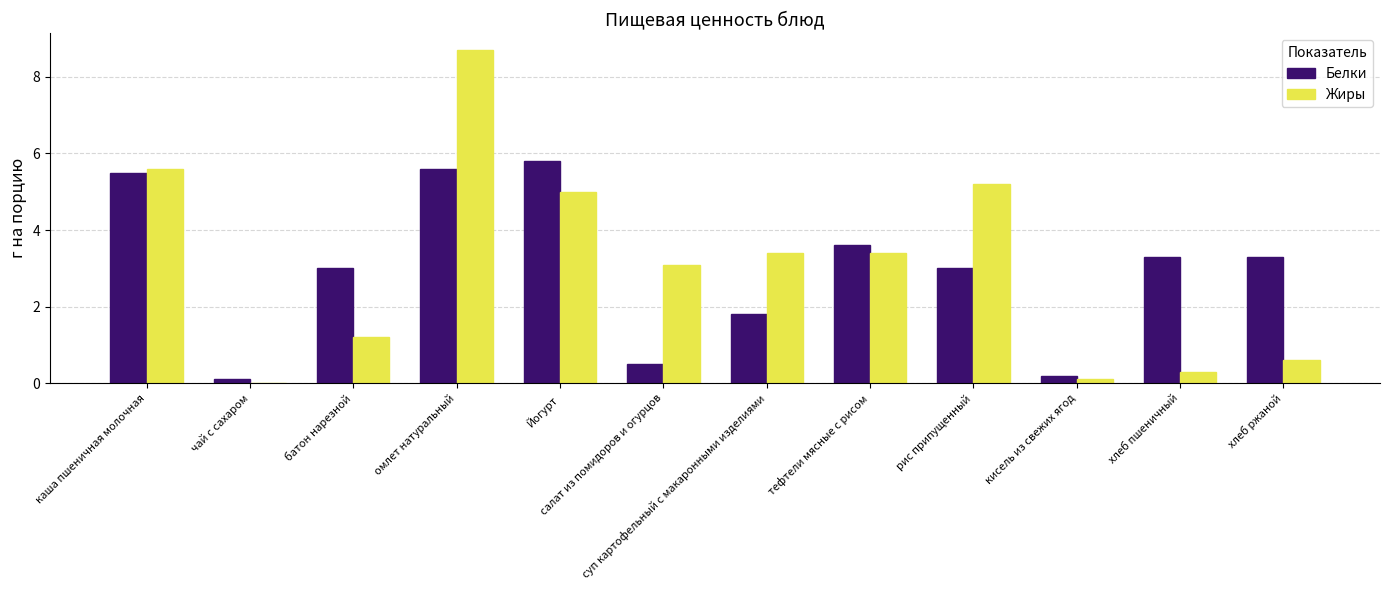

Is the value of Белки at каша пшеничная молочная greater than the value of Жиры at хлеб пшеничный?

Yes